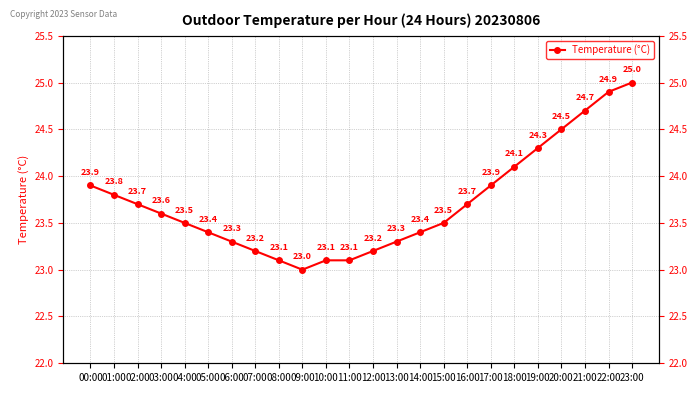

Rank the categories by value from highest to lowest.

23:00, 22:00, 21:00, 20:00, 19:00, 18:00, 00:00, 17:00, 01:00, 02:00, 16:00, 03:00, 04:00, 15:00, 05:00, 14:00, 06:00, 13:00, 07:00, 12:00, 08:00, 10:00, 11:00, 09:00